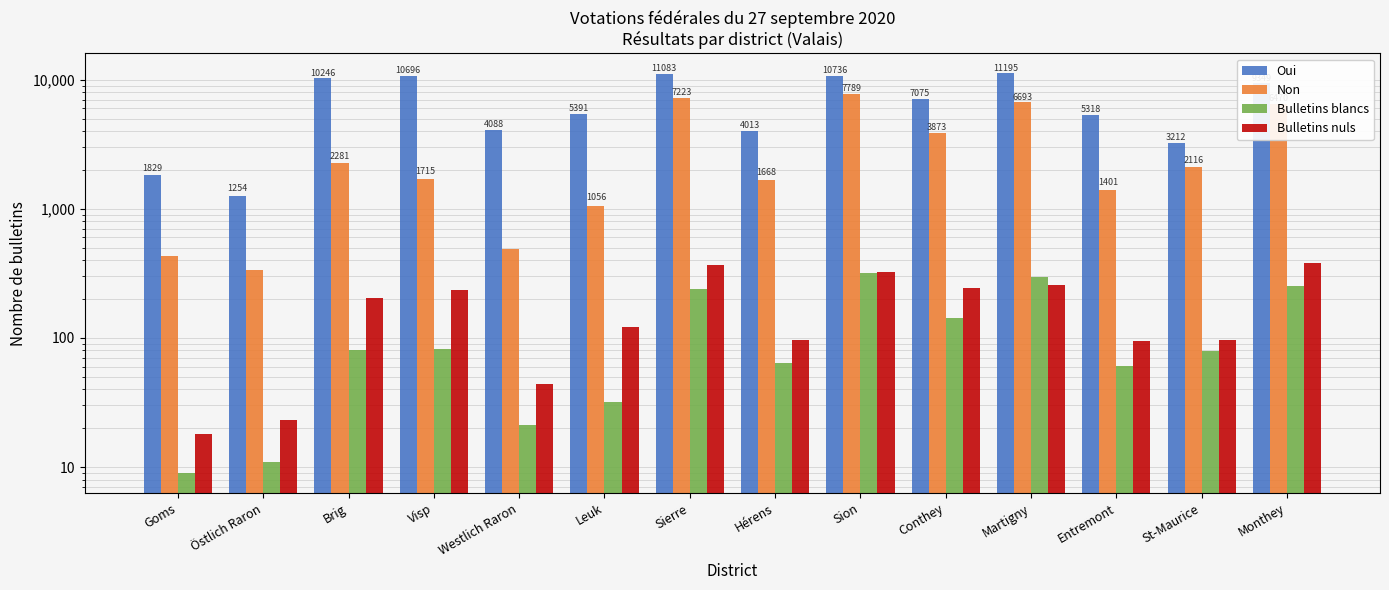

Are the bars horizontal?

No